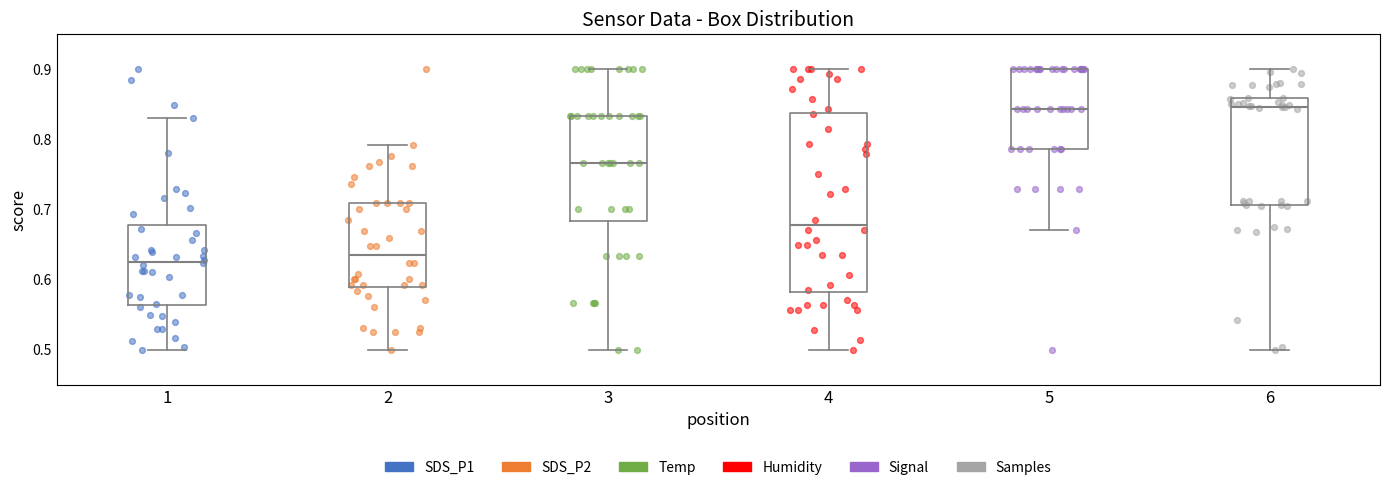

Where is the lower edge of the box at x = 3 on the y-axis? The values are not printed on the chart, so give them approximately, as read against the axis.

0.68